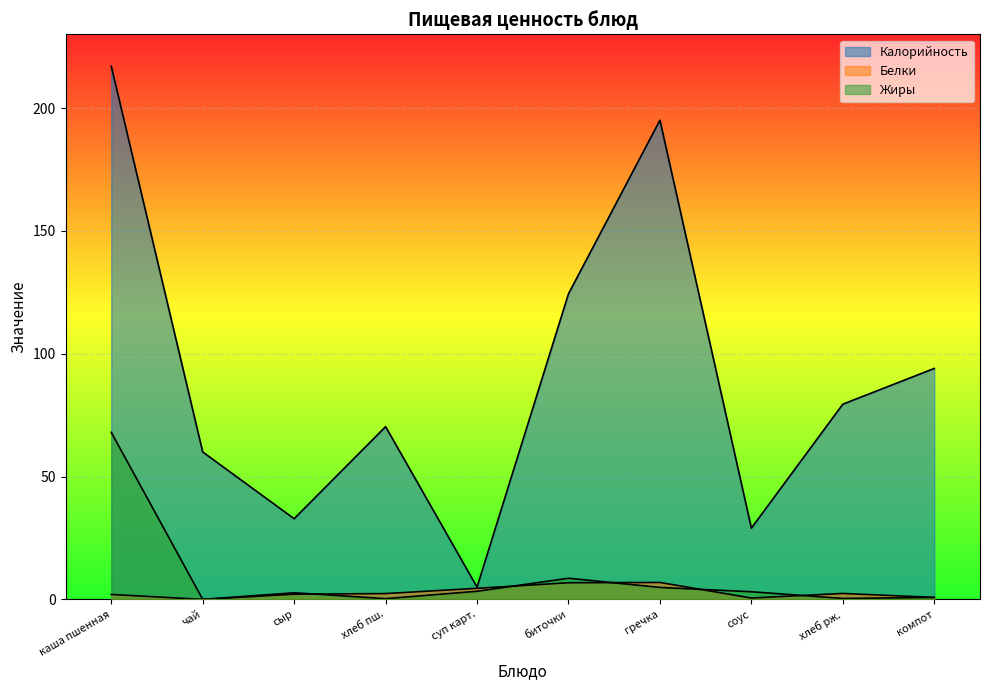

Reading left to right, transcribe all the data shown in this chart.

Калорийность: 217.0	60.0	32.8	70.3	5.0	124.4	195.0	29.0	79.5	94.0
Белки: 2.0	0.0	2.1	2.4	4.5	6.8	6.9	0.6	2.4	0.8
Жиры: 68.0	0.0	2.7	0.3	3.3	8.6	4.9	3.1	0.4	0.8